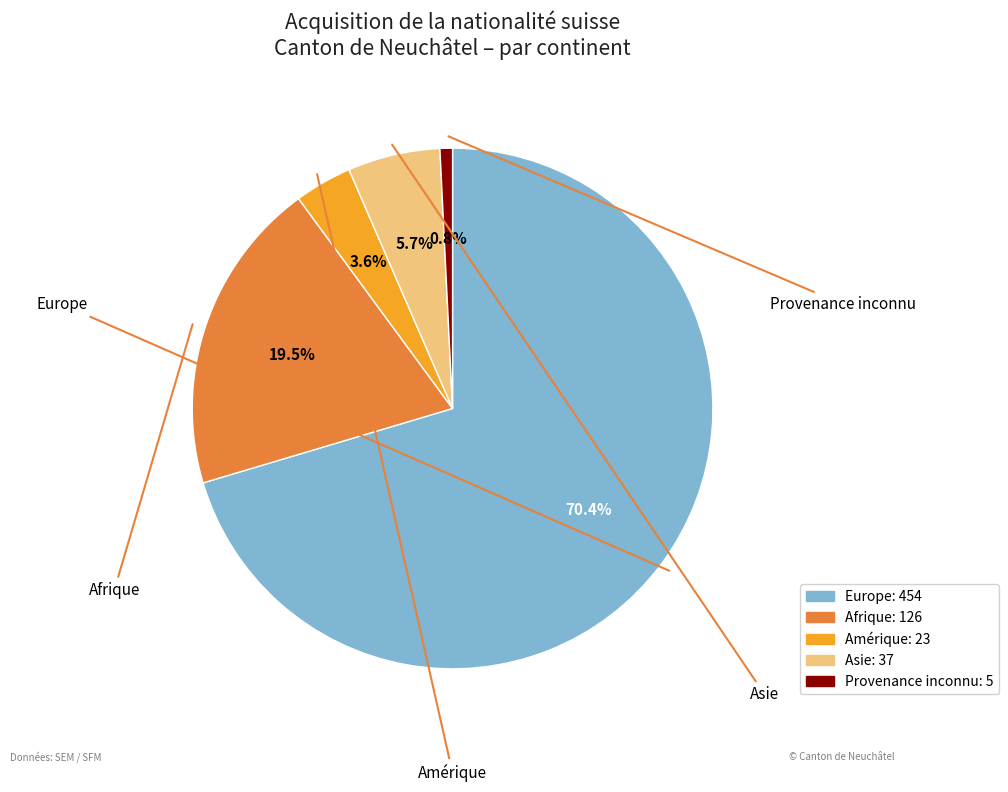

Which has a higher value, Provenance inconnu or Amérique?

Amérique